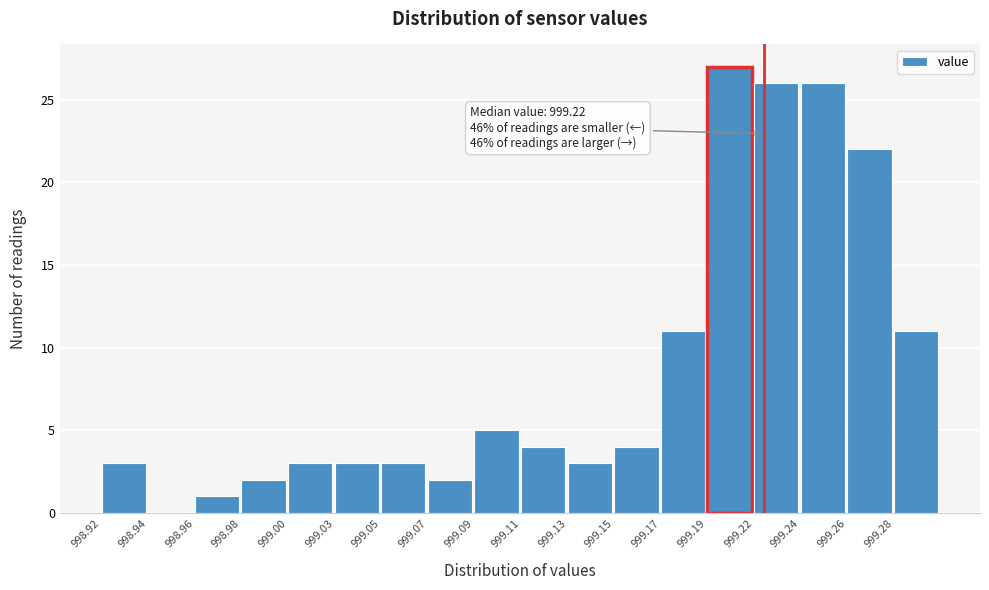

Reading left to right, transcribe all the data shown in this chart.

998.92=3	998.94=0	998.96=1	998.98=2	999.00=3	999.03=3	999.05=3	999.07=2	999.09=5	999.11=4	999.13=3	999.15=4	999.17=11	999.19=27	999.22=26	999.24=26	999.26=22	999.28=11